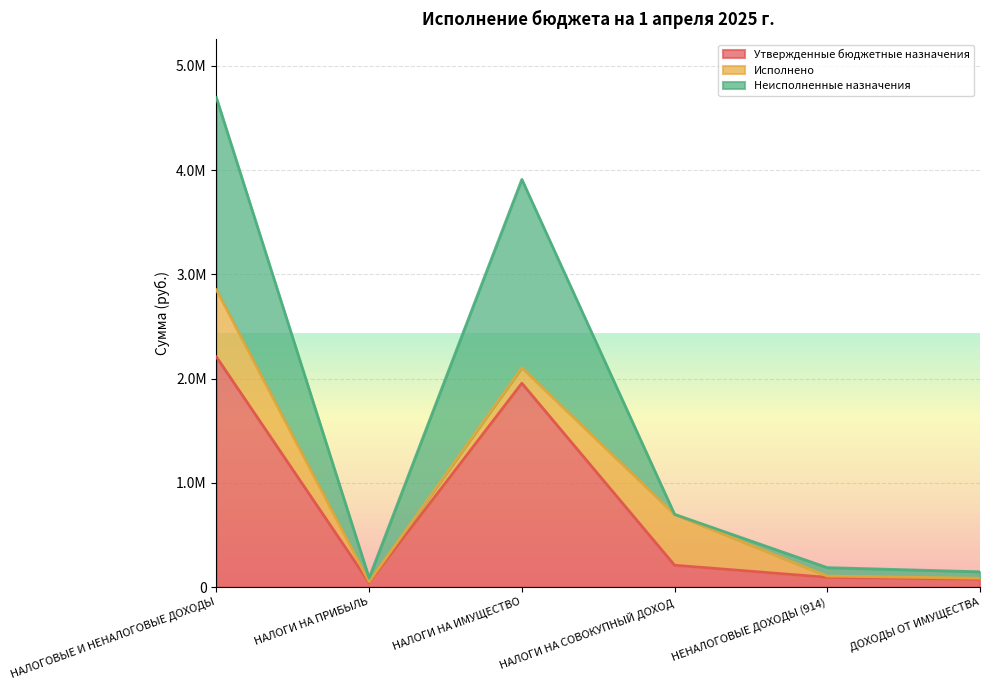

What is the average value of the Неисполненные назначения series?

1619704.8